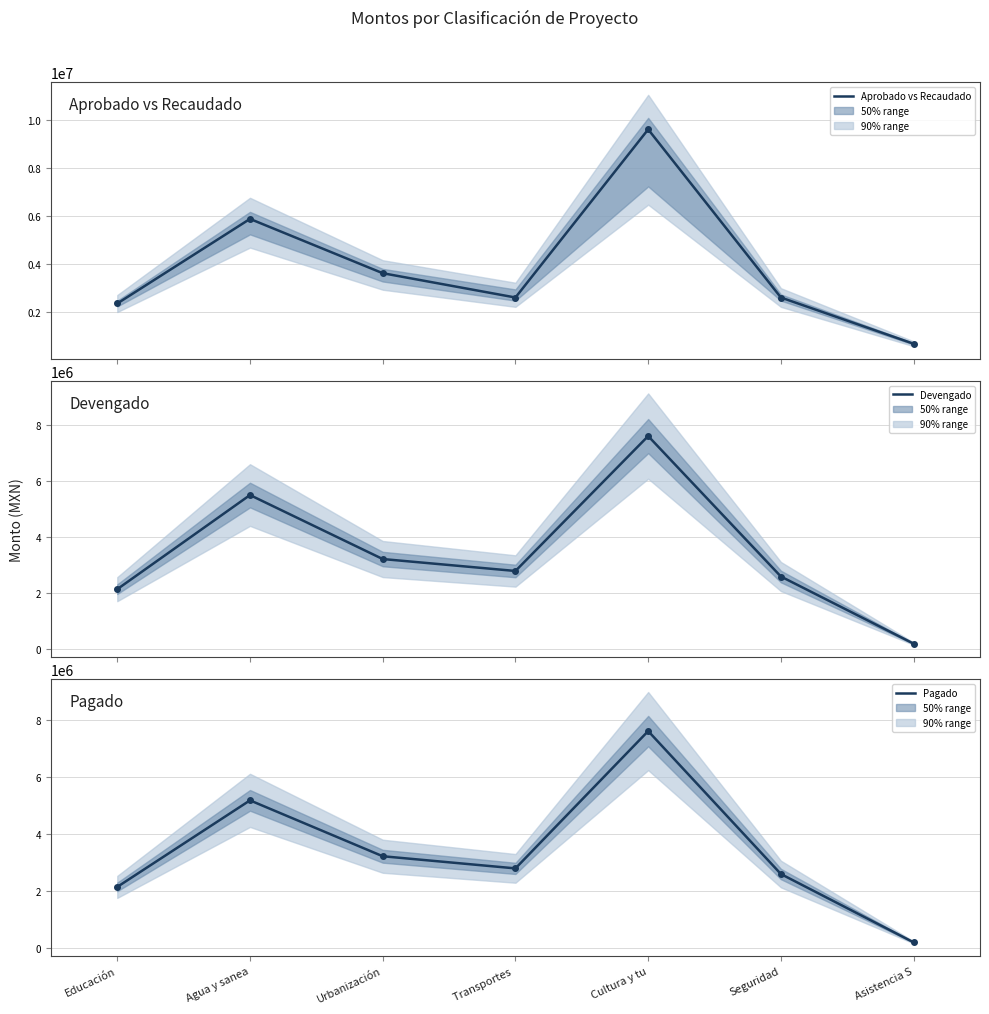

List the labels in order of Aprobado vs Recaudado value, largest first.

Cultura y tu, Agua y sanea, Urbanización, Transportes , Seguridad, Educación, Asistencia S